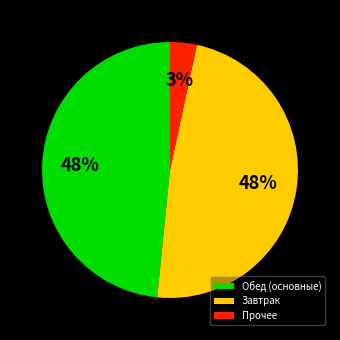

To the nearest percent, what portion does Прочее represent?

3%